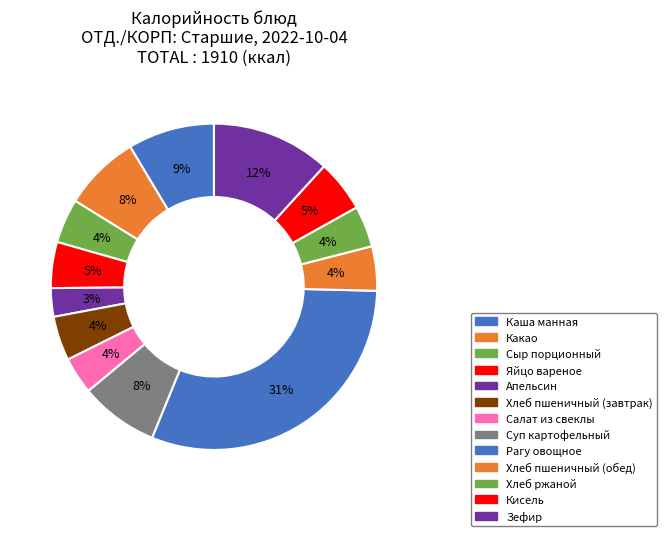

Does Рагу овощное account for over 50% of the chart?

No